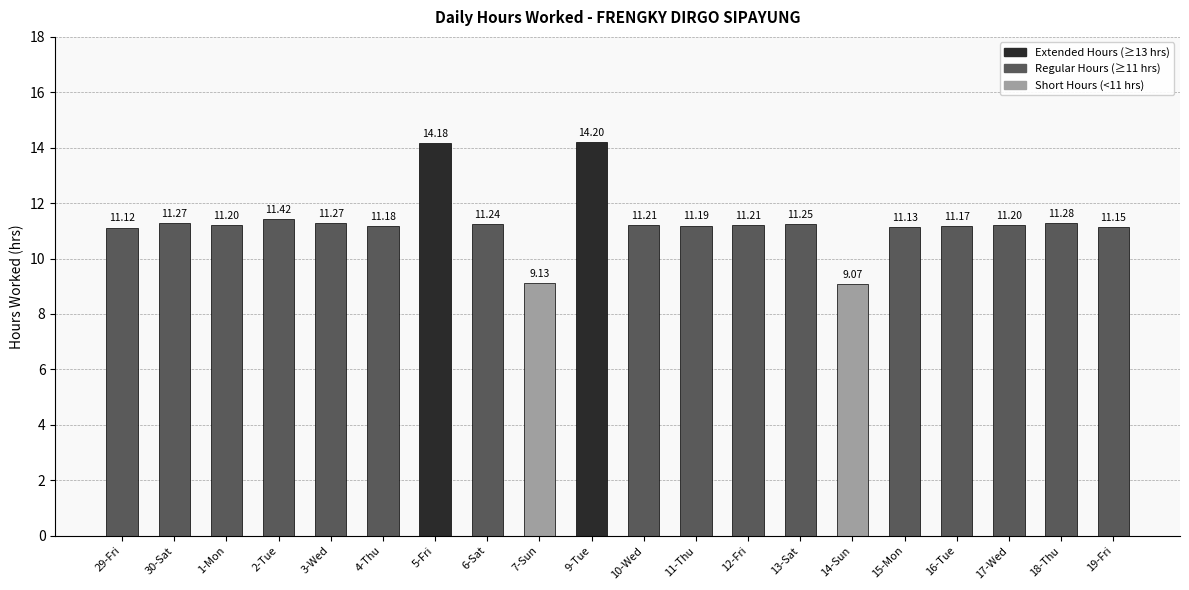

What is the sum of the values at 15-Mon and 19-Fri?

22.3